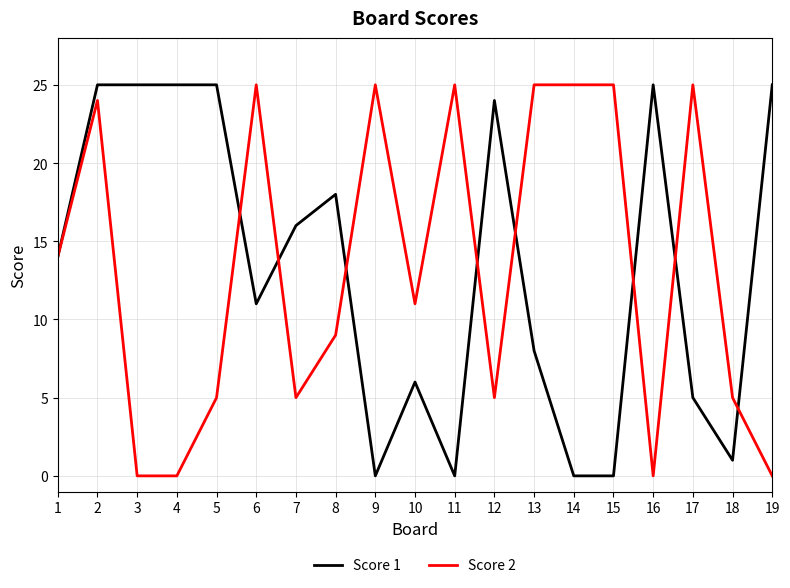

Is the value of Score 1 at 13 greater than the value of Score 2 at 7?

Yes